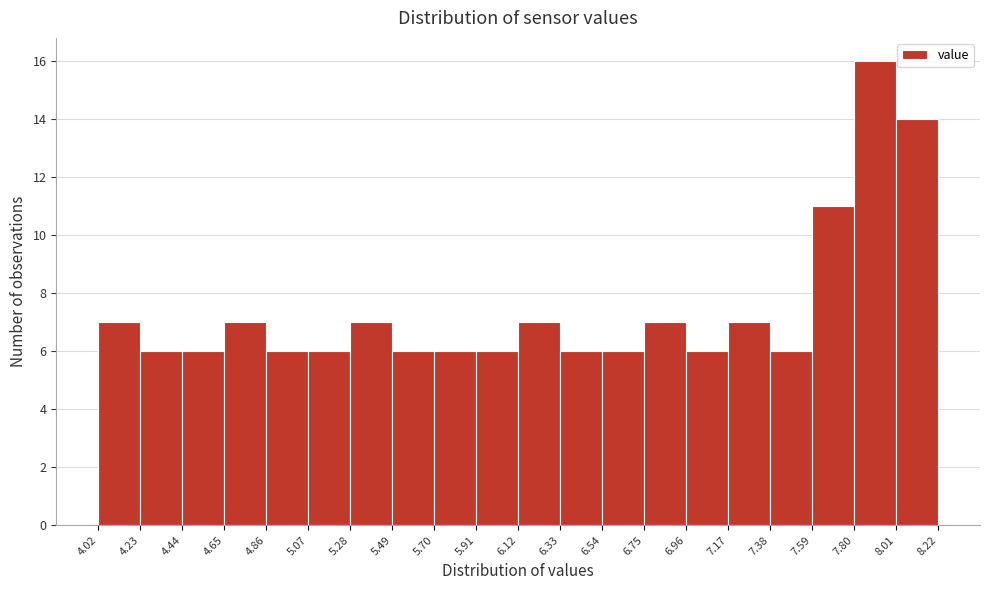

Over which range of the x-axis is the bar tallest?

7.80 to 8.01